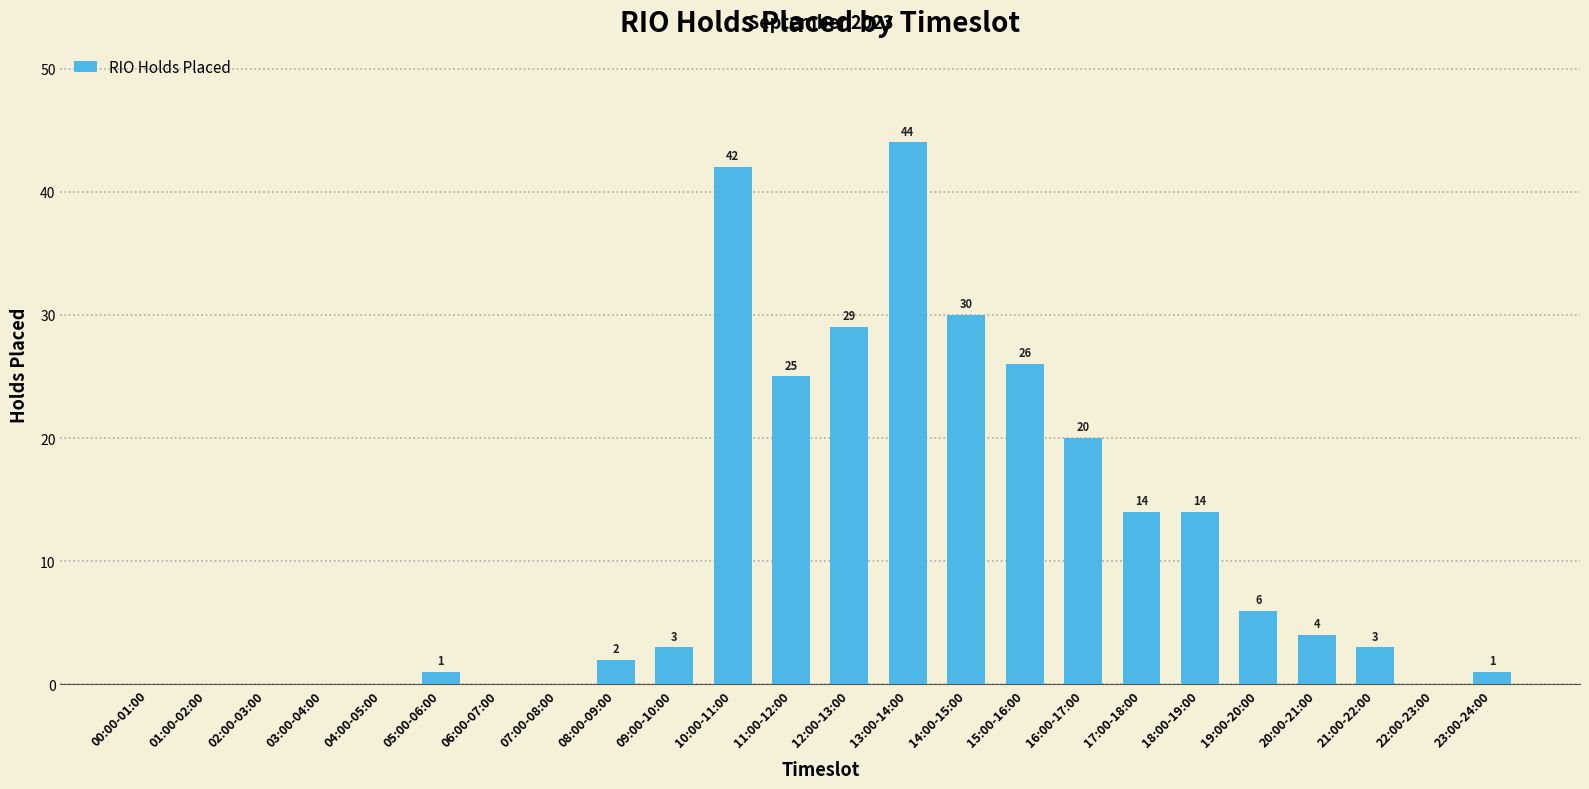

What is the average value?

11